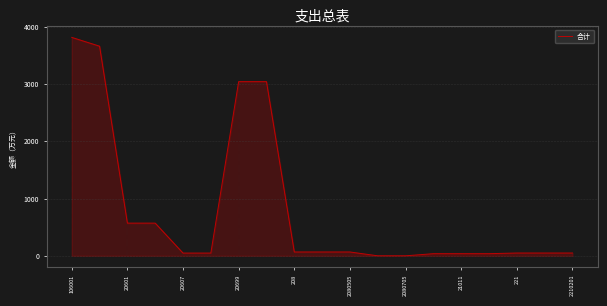

What is the average value?

802.6